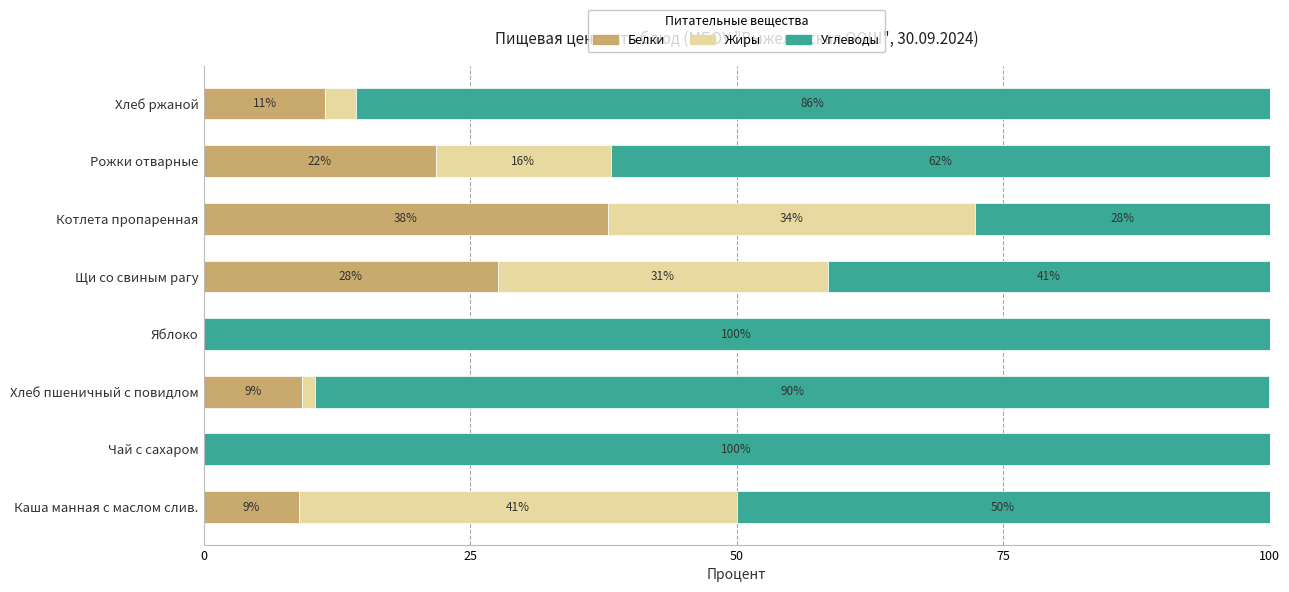

What is the total value across all series at Рожки отварные?

100.0